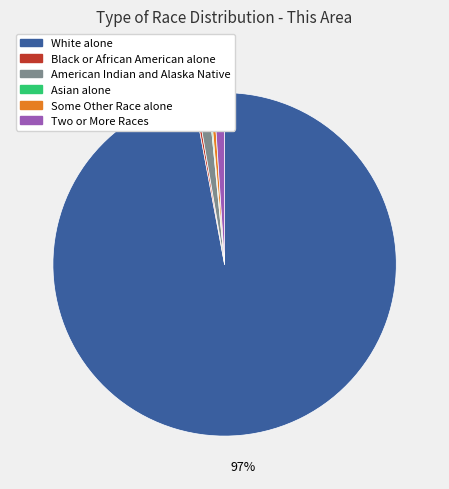

Is there any slice that represents more than half of the pie?

Yes